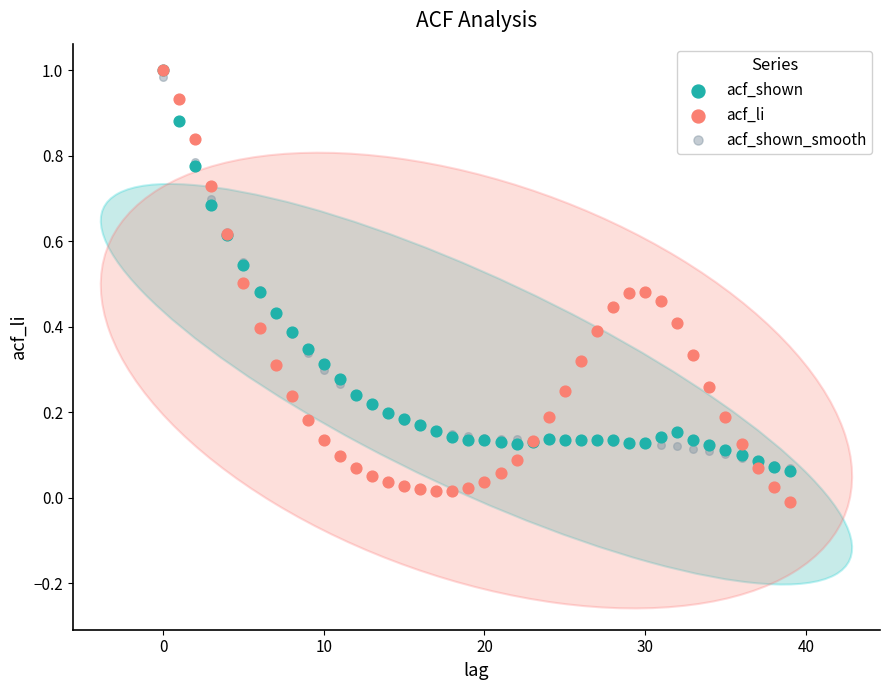

What are all the series names shown in the legend?

acf_shown, acf_li, acf_shown_smooth